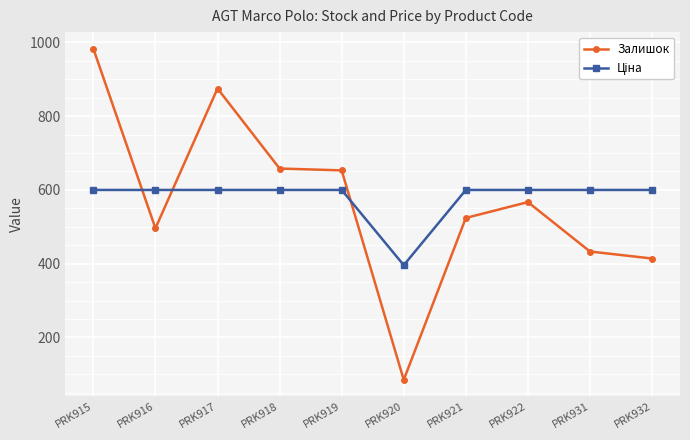

Count the number of data series in this chart.

2